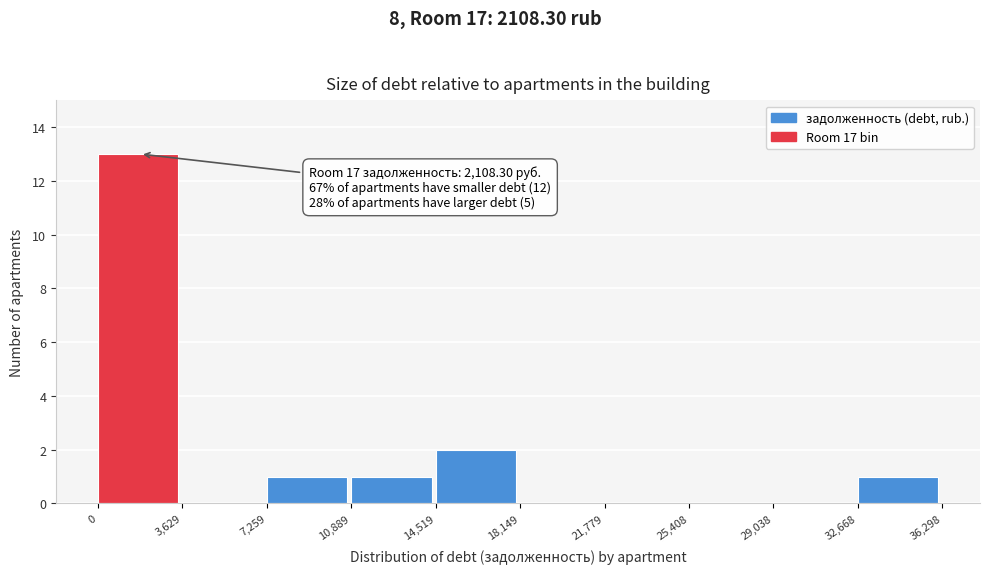

Which range on the x-axis has the tallest bar?

0 to 3,629